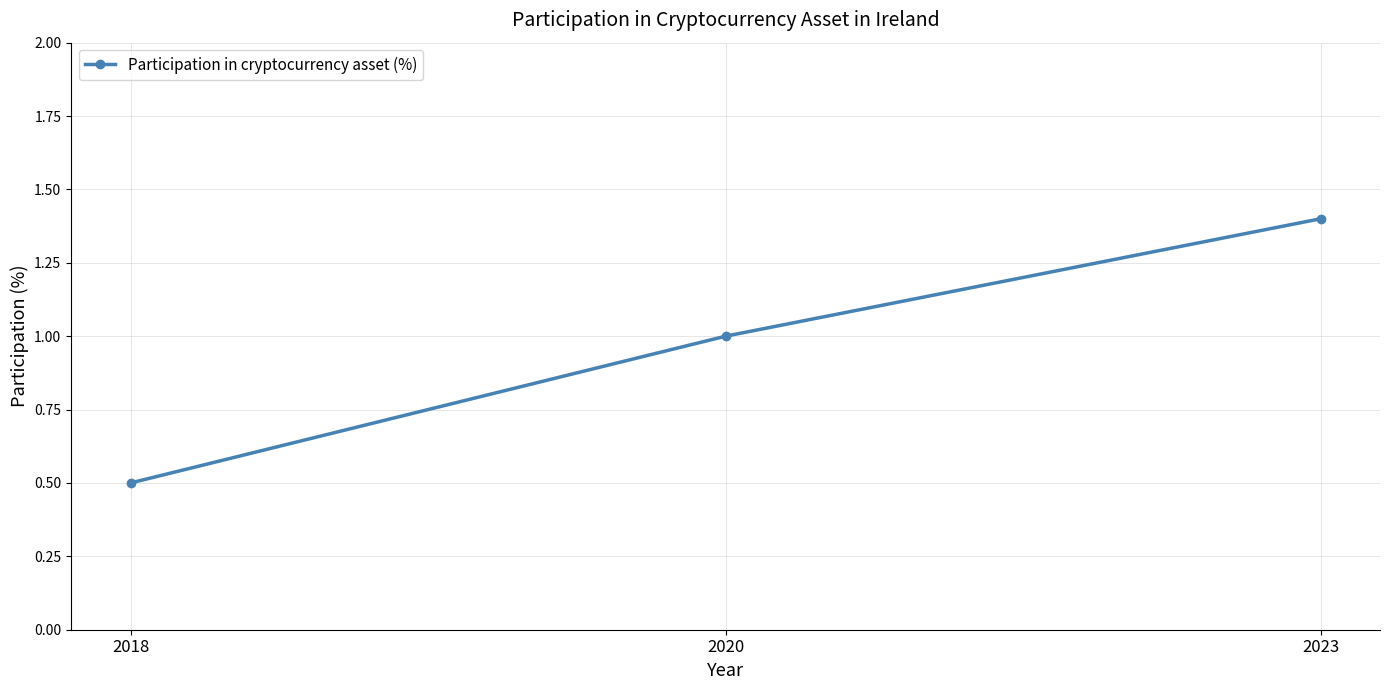

Rank the categories by value from highest to lowest.

2023, 2020, 2018